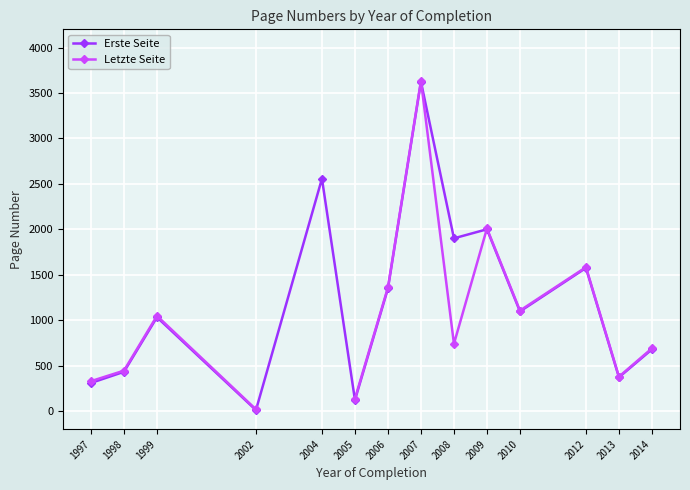

At which category does Letzte Seite reach its first local valley?

2008